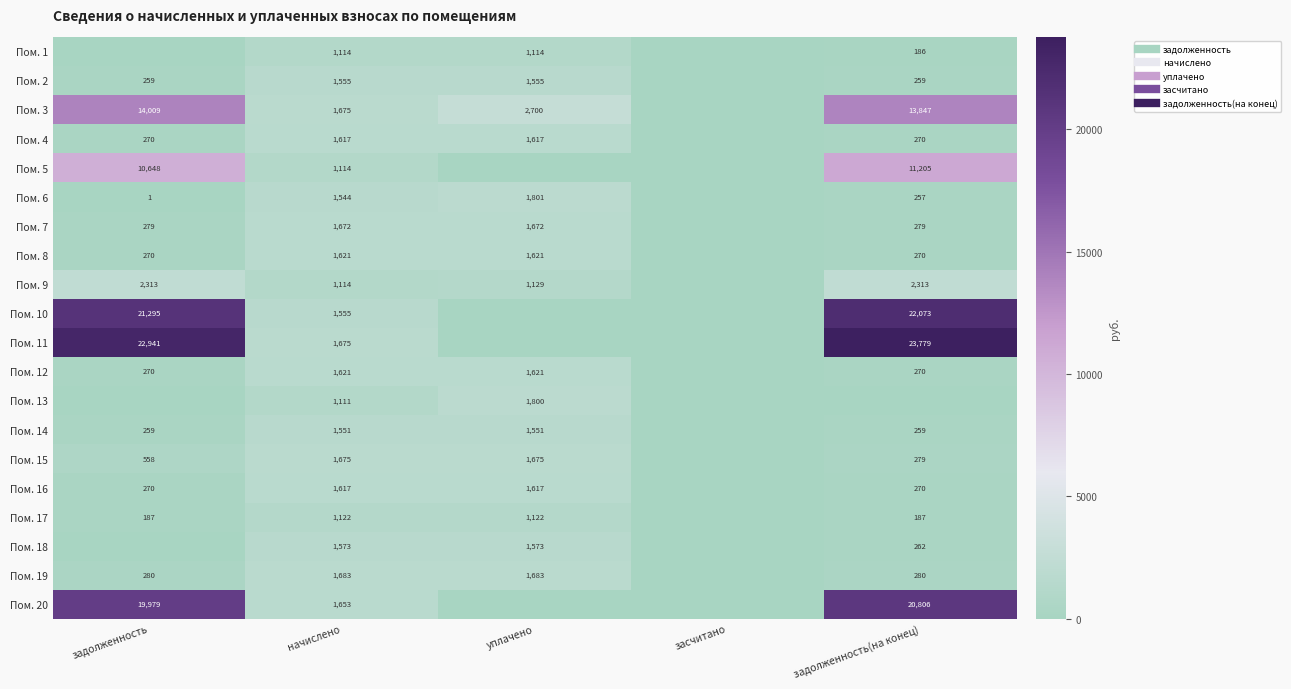

Rank the categories by Пом. 4 value from highest to lowest.

начислено, уплачено, задолженность, задолженность(на конец), засчитано